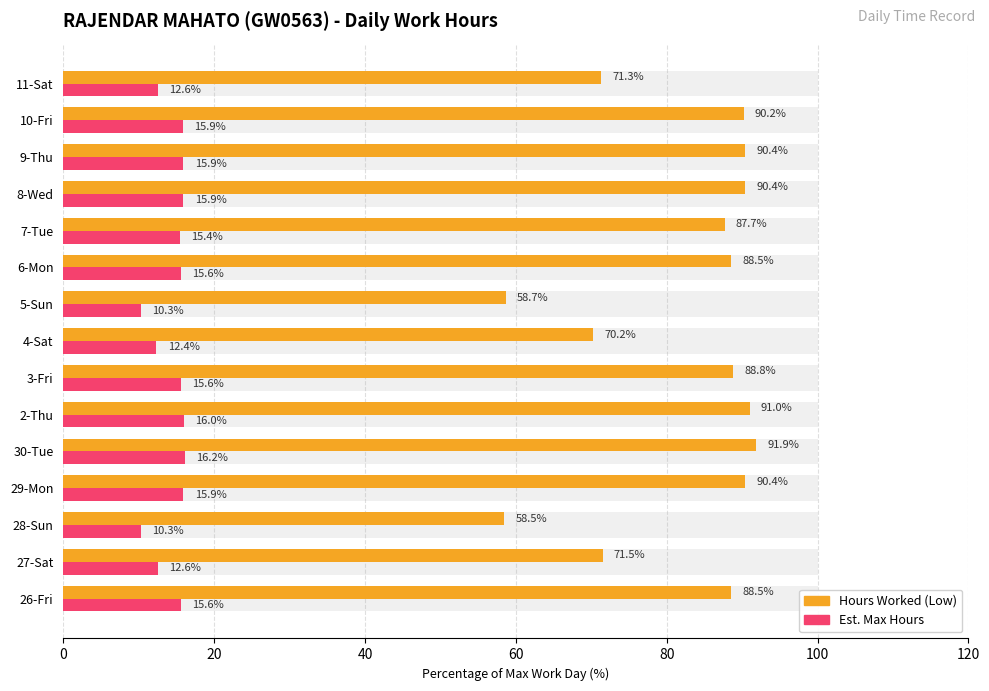

What is the maximum value shown in the chart?

91.9